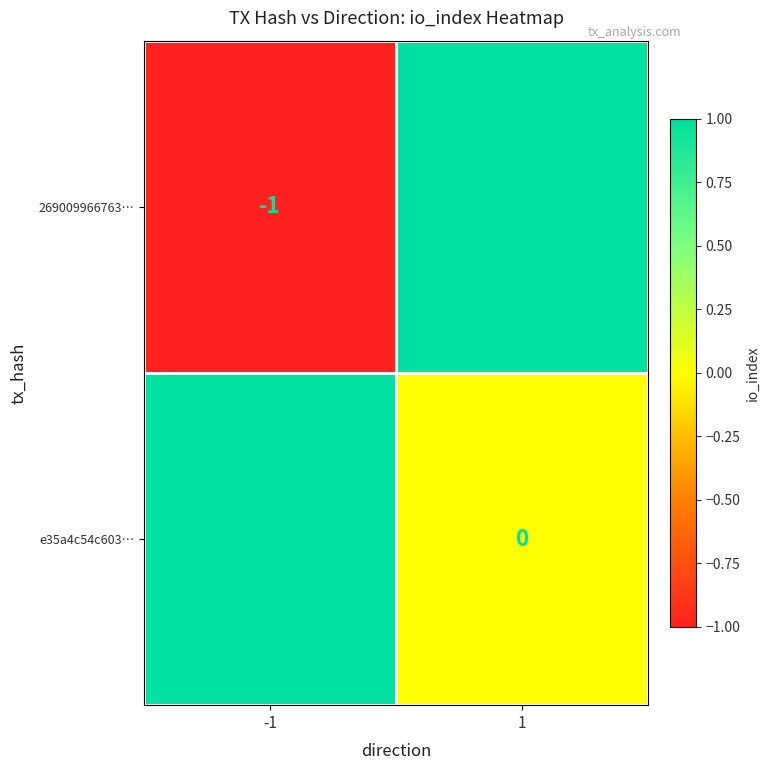

Count the number of data series in this chart.

2